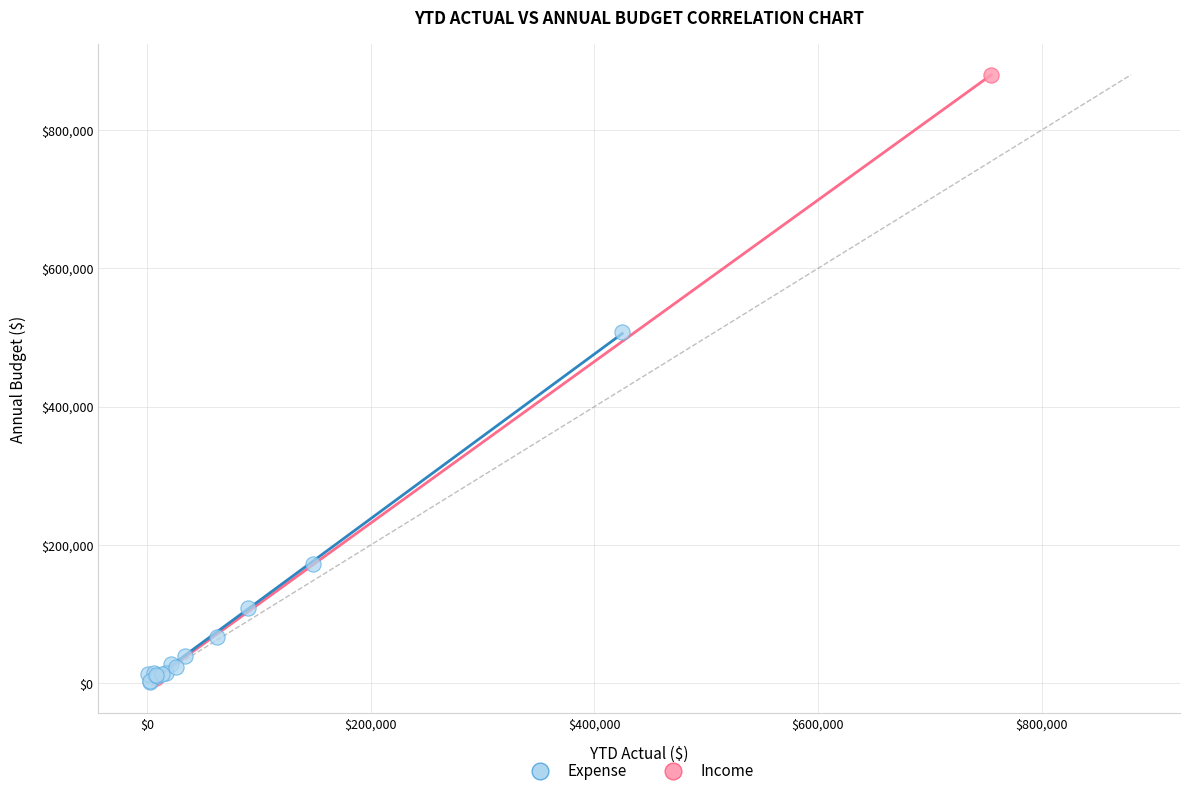

What are all the series names shown in the legend?

Expense, Income